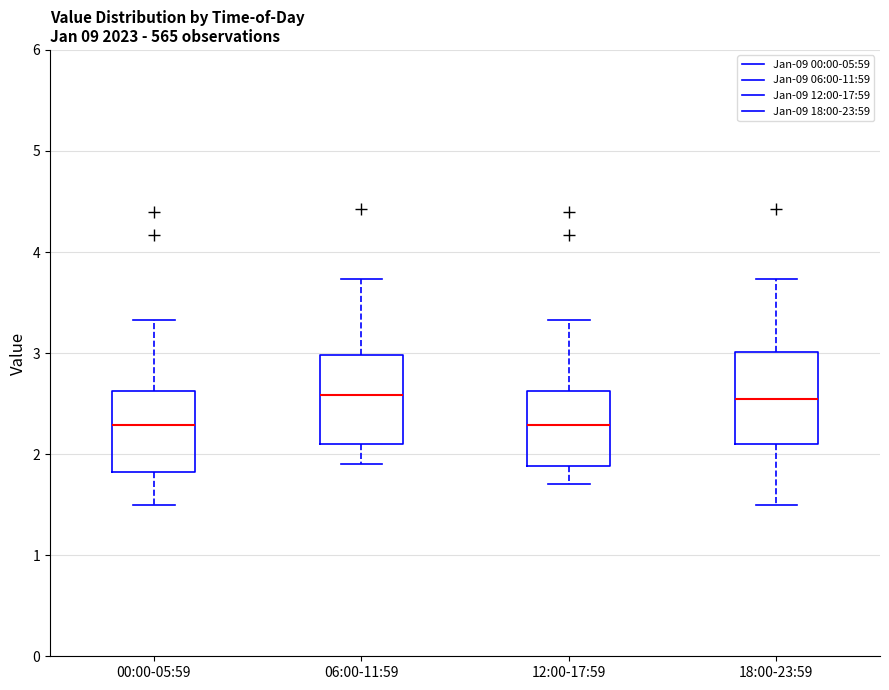

Reading left to right, transcribe this box plot: for each box, give where its median line is, the range the box spans, and where its two whiskers end, as read against the y-axis. The values are not printed on the chart, so give them approximately, as read against the axis.

00:00-05:59: median 2.3, box 1.8 to 2.6, whiskers 1.5 to 3.3
06:00-11:59: median 2.6, box 2.1 to 3.0, whiskers 1.9 to 3.7
12:00-17:59: median 2.3, box 1.9 to 2.6, whiskers 1.7 to 3.3
18:00-23:59: median 2.6, box 2.1 to 3.0, whiskers 1.5 to 3.7